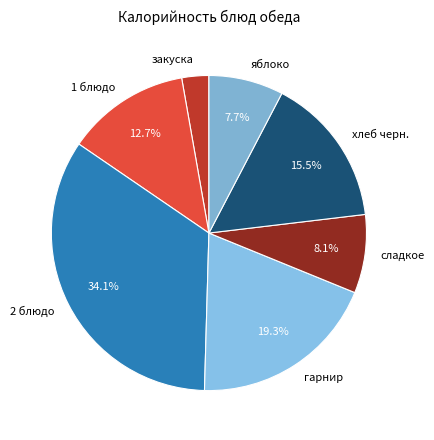

What percentage is NOT represented by сладкое?

91.9%